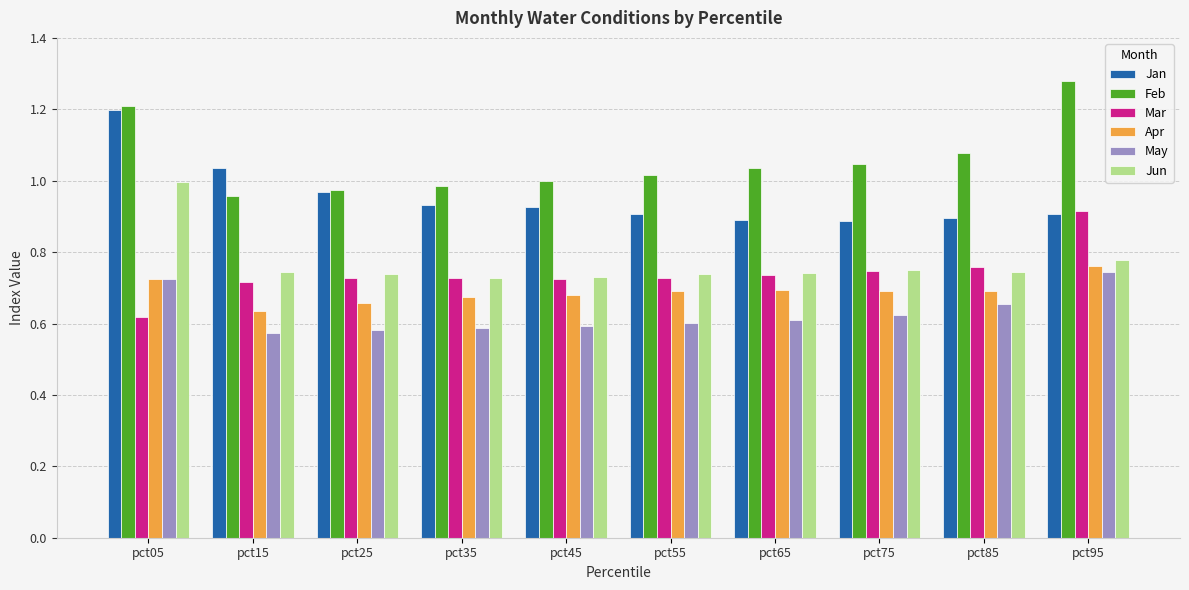

Count the number of data series in this chart.

6